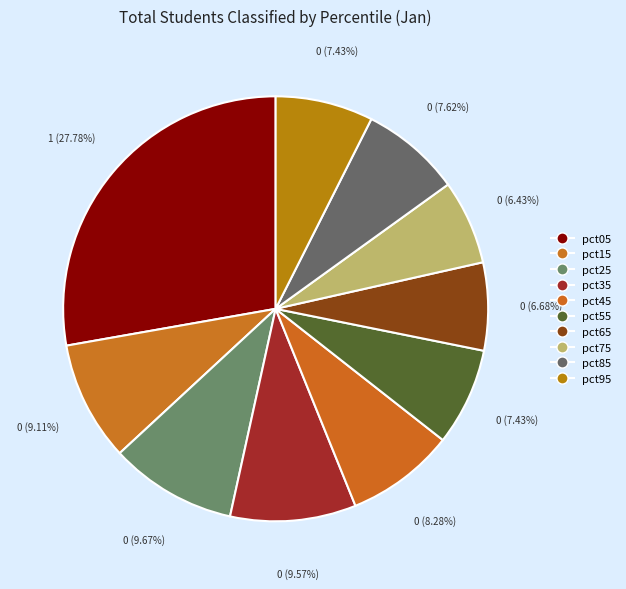

To the nearest percent, what percentage of the pie is pct85?

8%